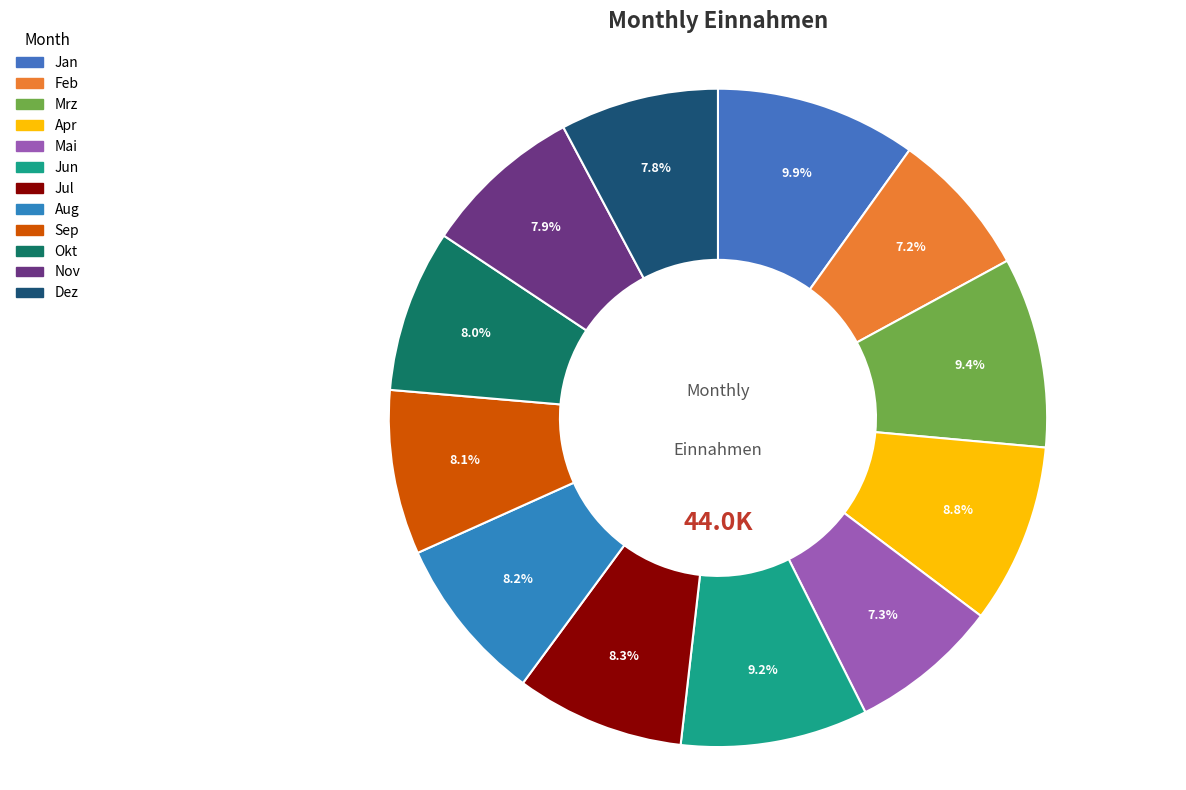

How many slices are in this pie chart?

12